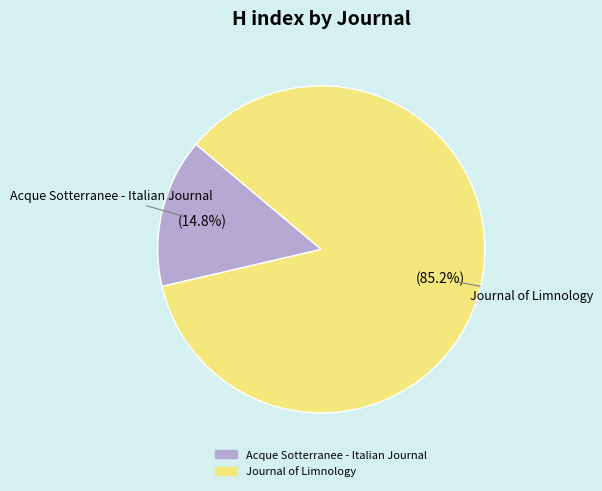

How many slices are in this pie chart?

2